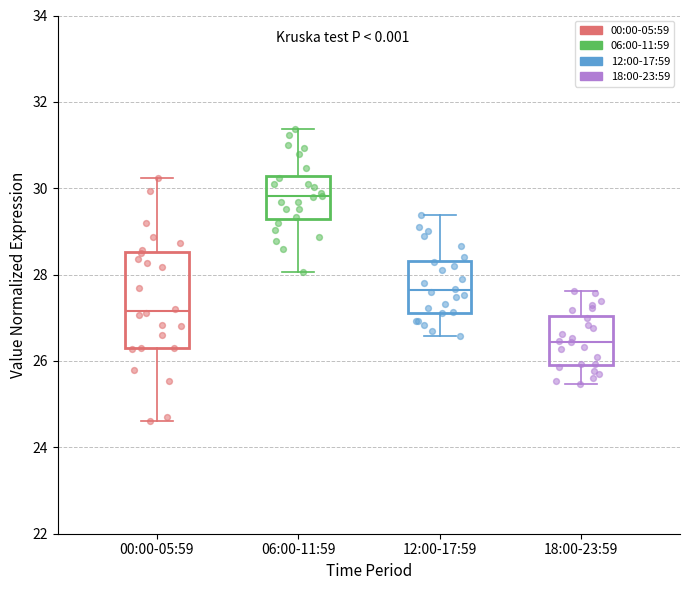

Which box has the highest median line?

06:00-11:59